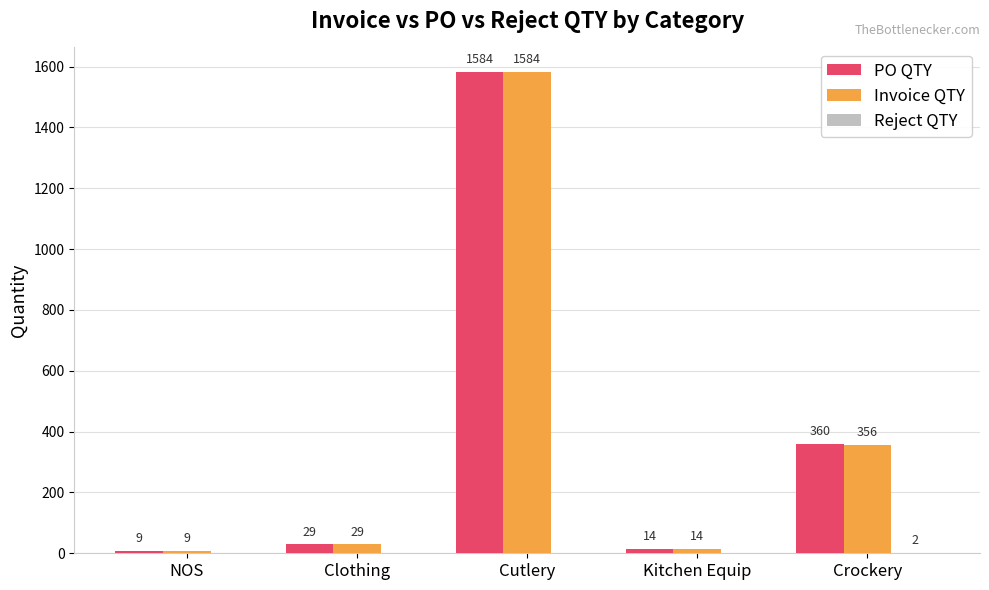

Is it true that PO QTY equals 9 at NOS?

True